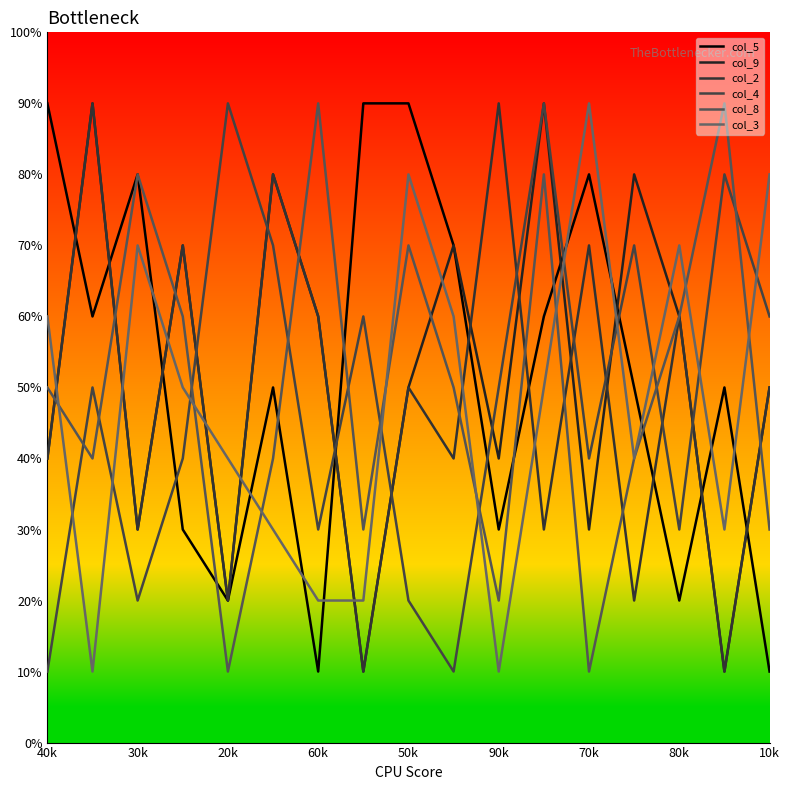

At how many categories does at least one series exceed 6?

17